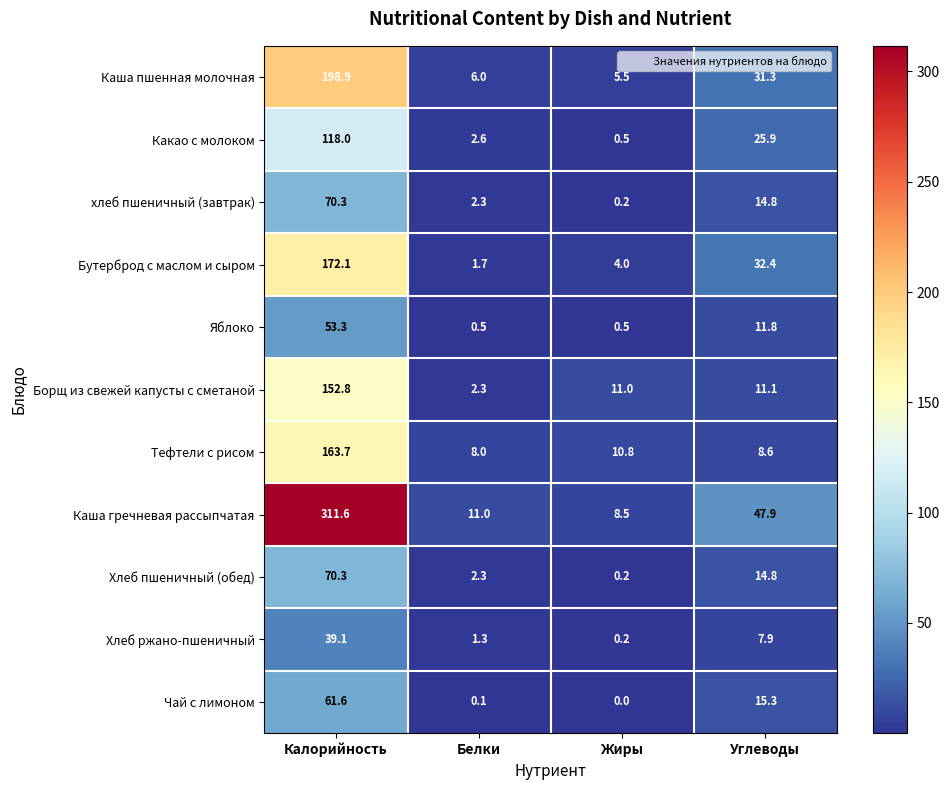

What is the average value of the Каша пшенная молочная series?

60.4